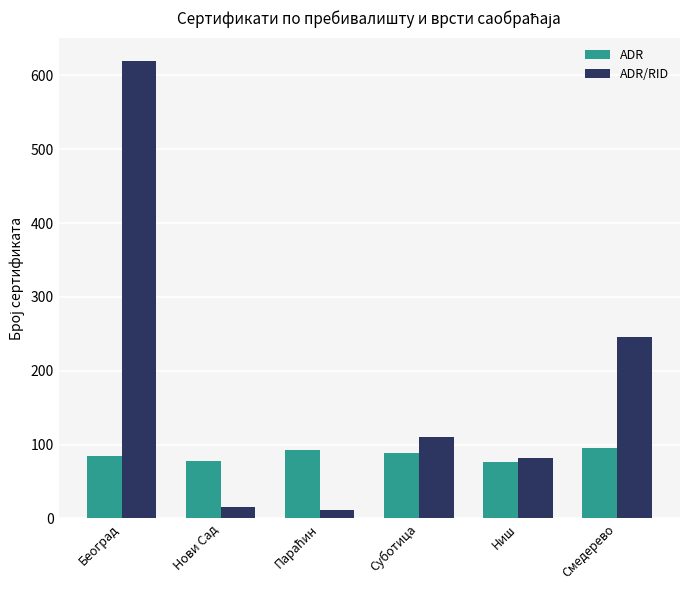

Are the bars horizontal?

No